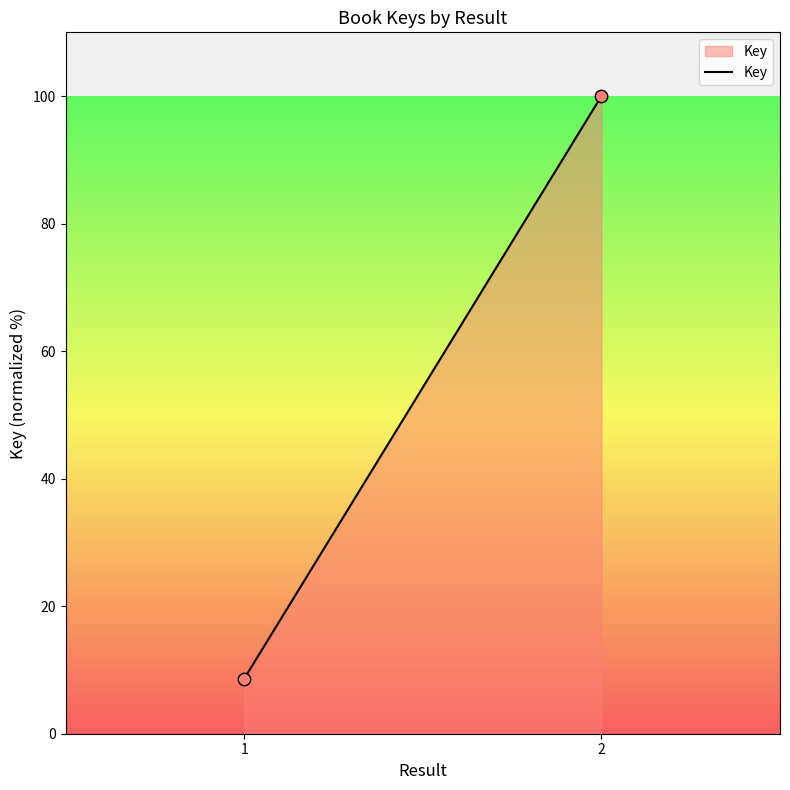

What is the average Y value?

54.3